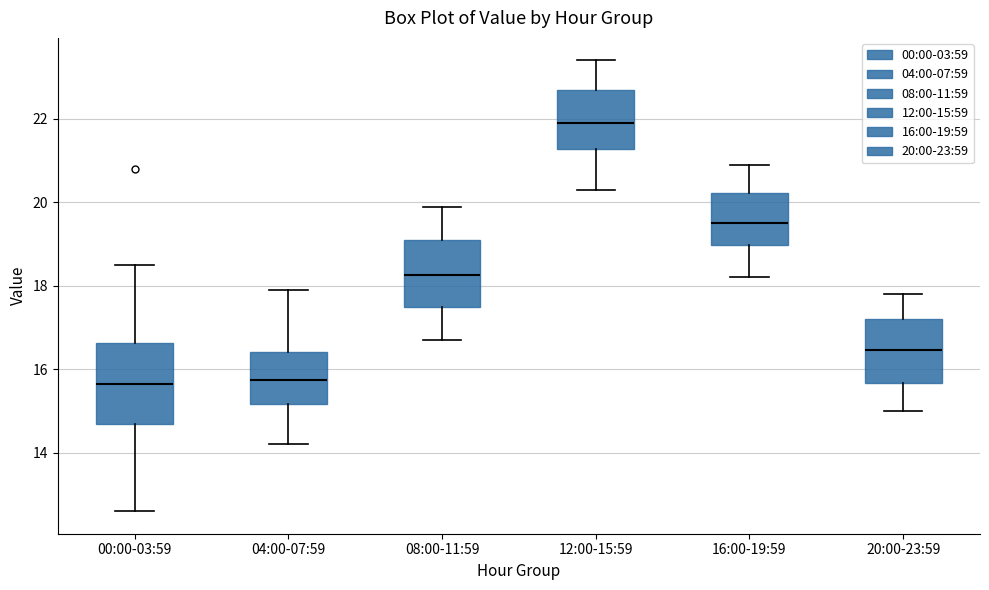

Which box is the tallest, from its lower edge to its upper edge?

00:00-03:59